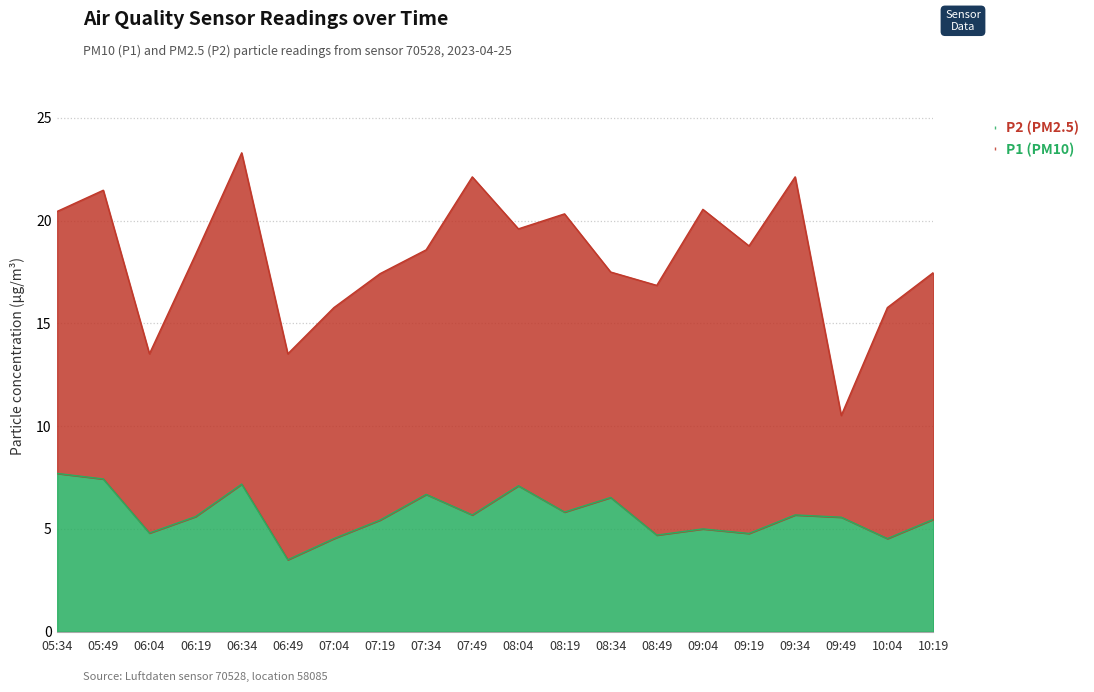

True or false: P2 (PM2.5) has a value of 6.6 at 07:04.

False